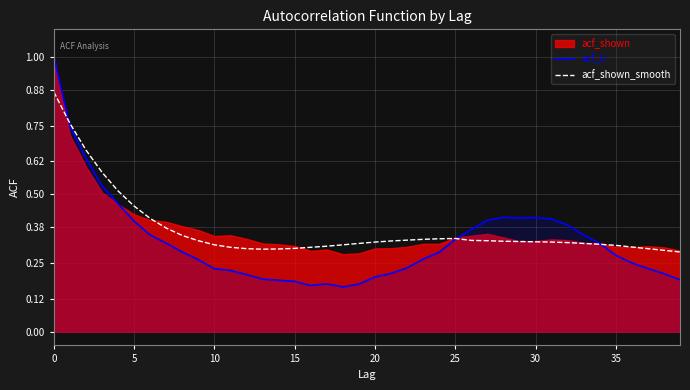

After their last crossing, which series has the higher values: acf_shown_smooth or acf_li?

acf_shown_smooth